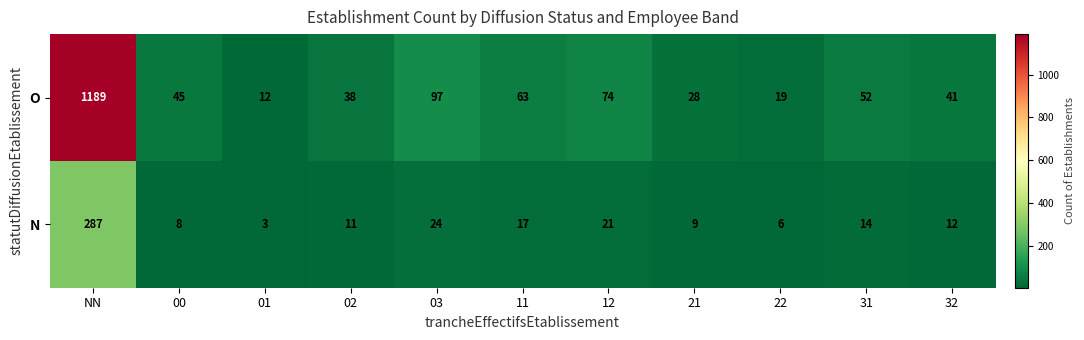

What is the difference between the maximum and second lowest values in the O series?

1170